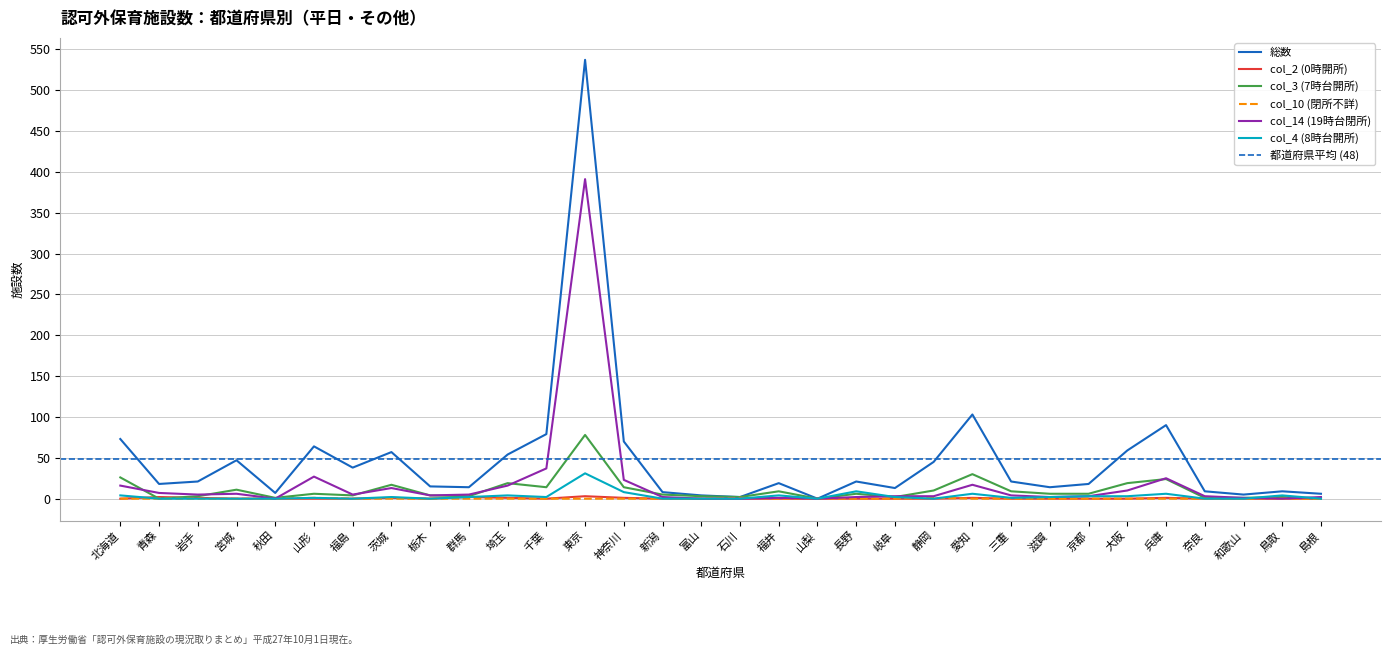

The value of col_2 (0時開所) at 山形 is 0. True or false?

True